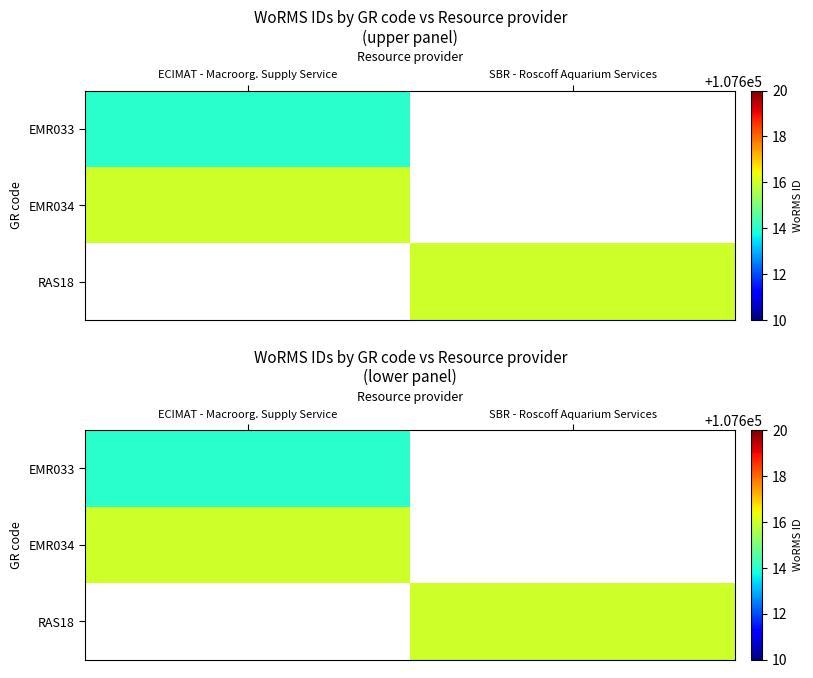

What is the lowest value of the EMR033 series?

107614.0